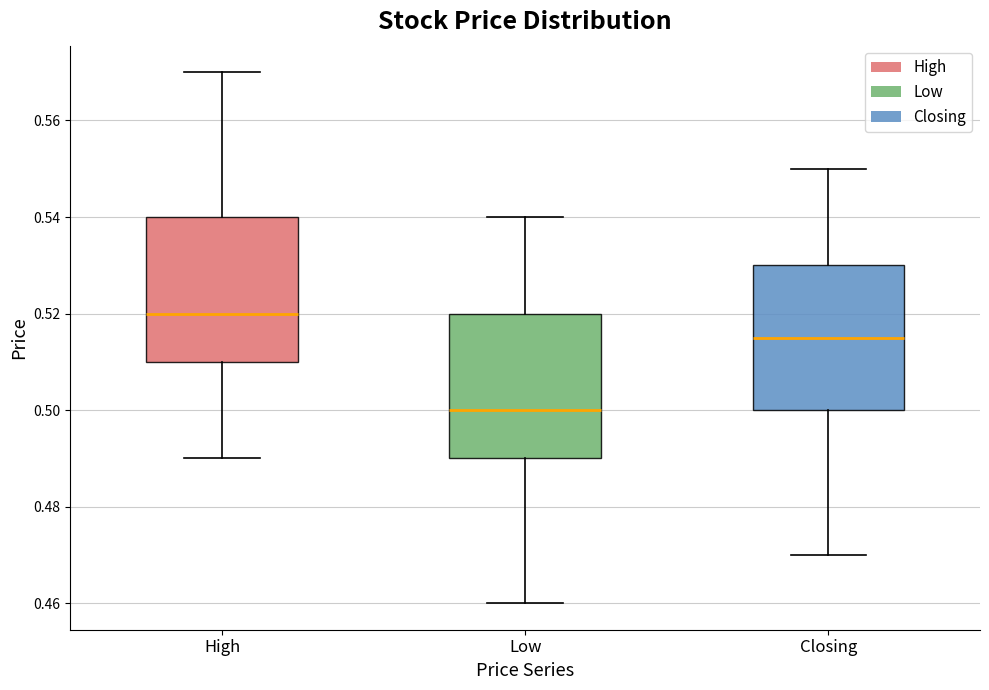

Which box has the lowest median line?

Low